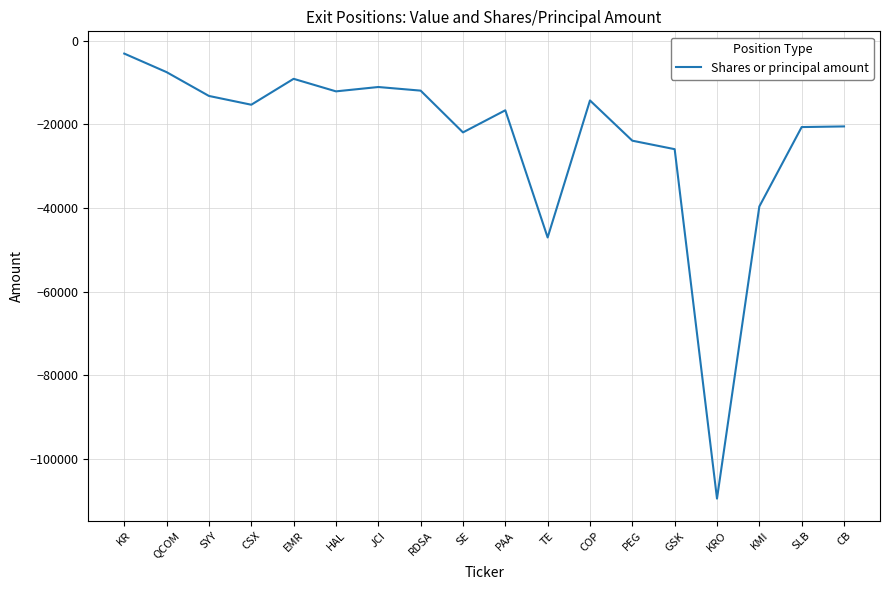

What is the difference between the maximum and minimum values?

106499